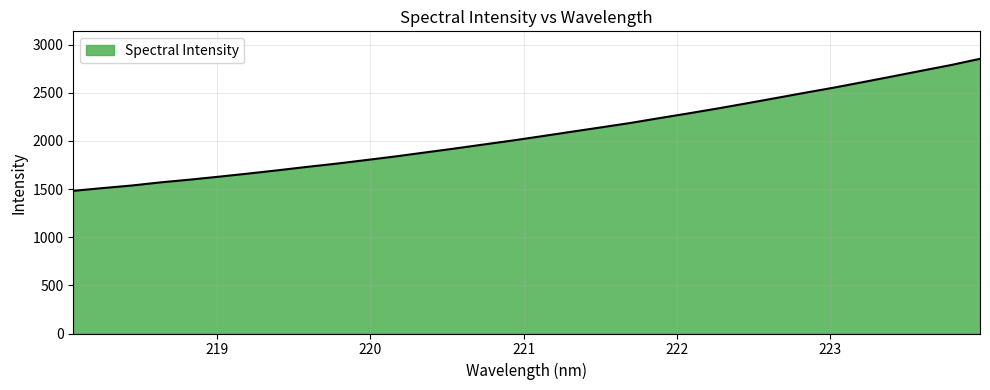

What is the minimum value shown in the chart?

1481.9